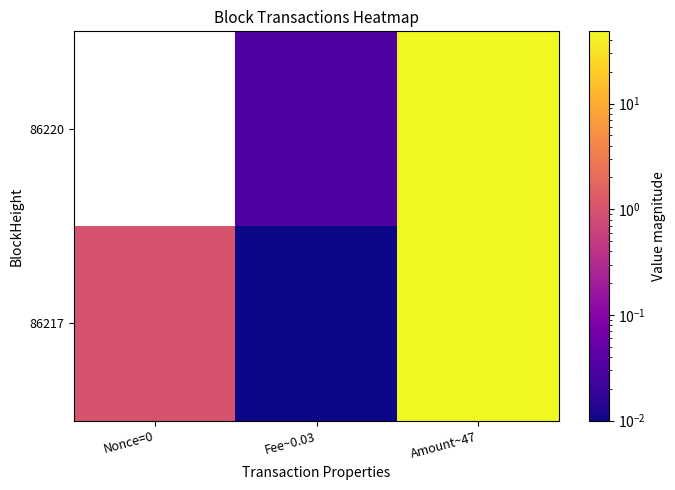

How many categories are shown in the chart?

3